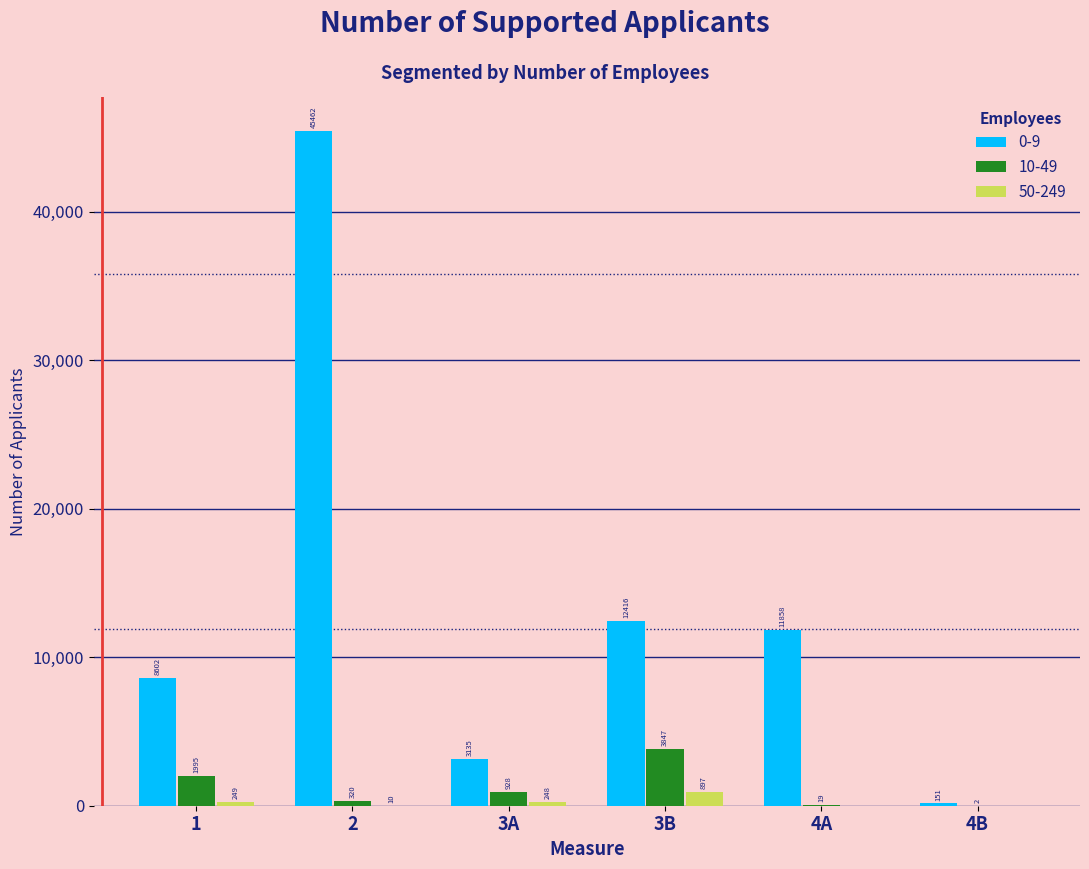

Reading left to right, transcribe all the data shown in this chart.

0-9: 1=8602	2=45462	3A=3135	3B=12416	4A=11858	4B=151
10-49: 1=1995	2=320	3A=928	3B=3847	4A=19	4B=2
50-249: 1=249	2=10	3A=248	3B=897	4A=0	4B=0